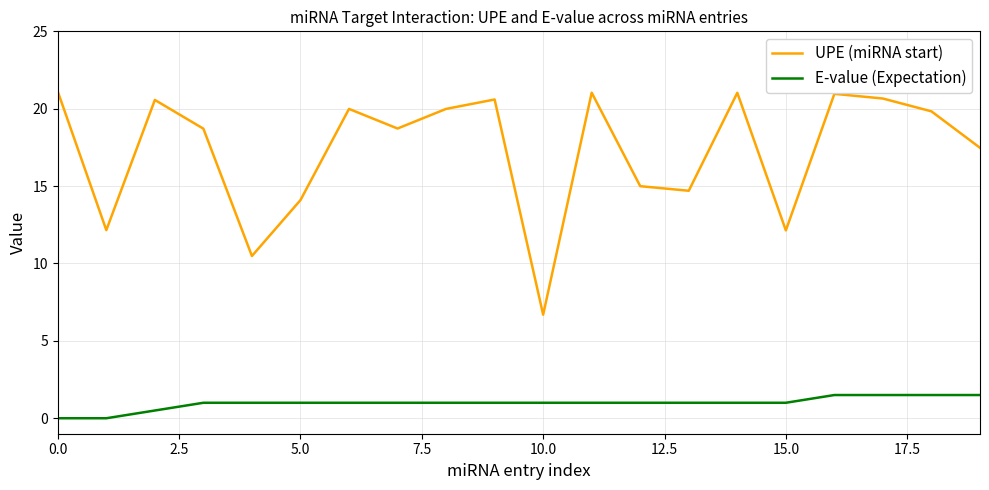

What is the difference between the second highest and minimum values in the E-value (Expectation) series?

1.5